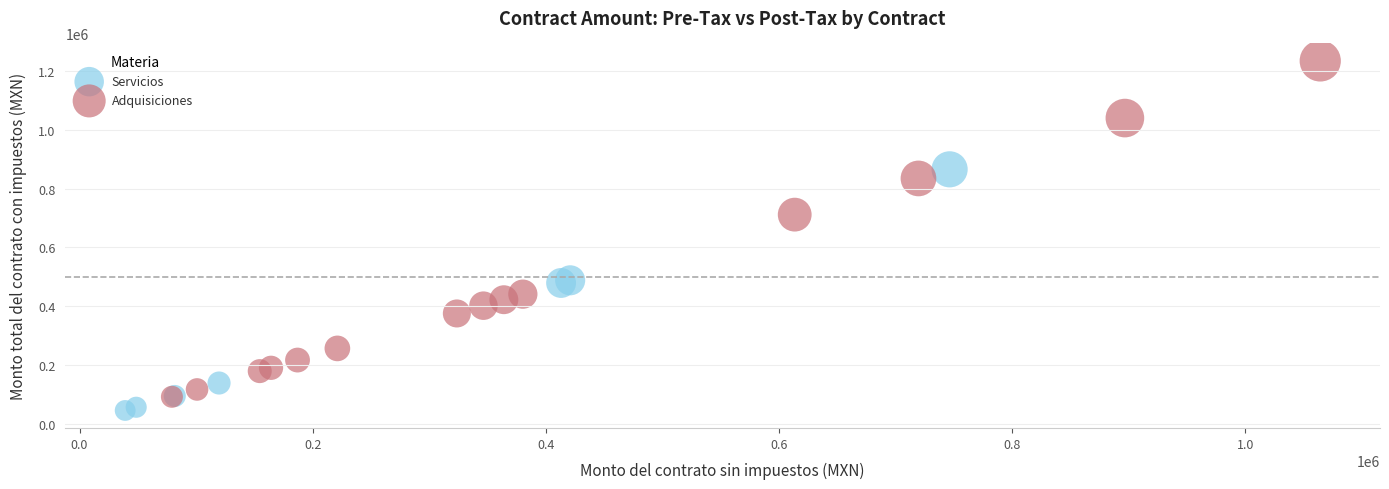

Which series has the widest spread of Y values?

Adquisiciones